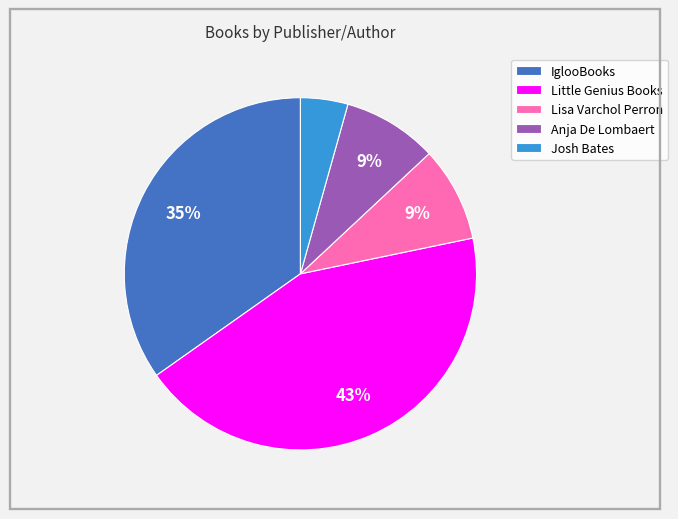

Is it true that Josh Bates is 4% of the pie?

True